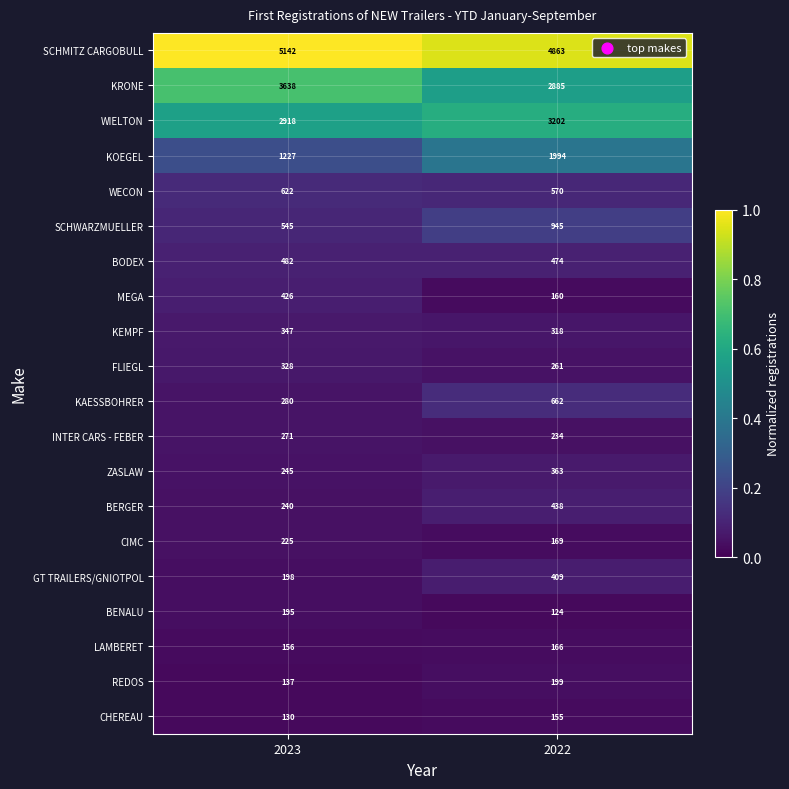

How many series are shown in this chart?

20